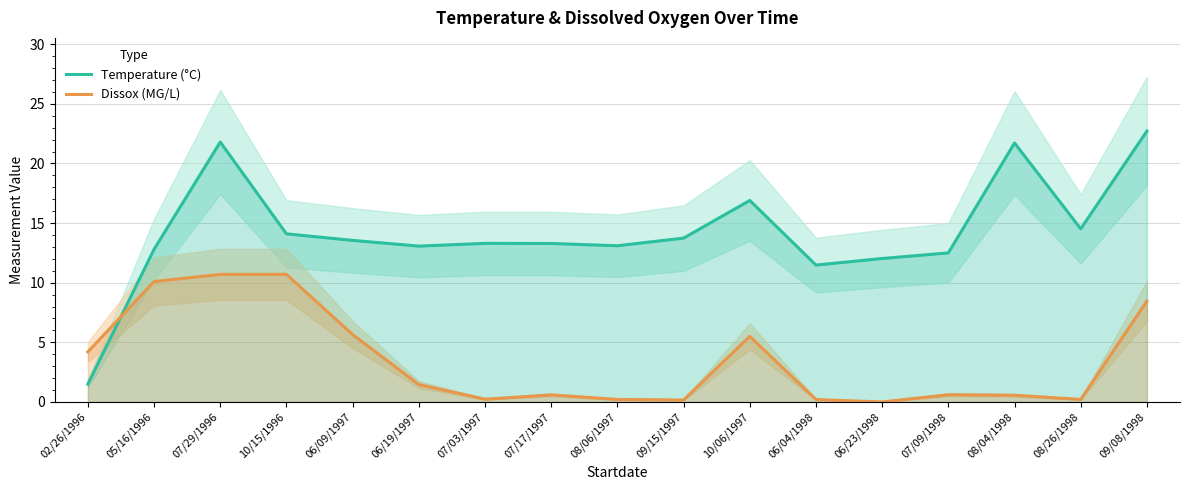

Which series has the largest total across all categories?

Temperature (°C)